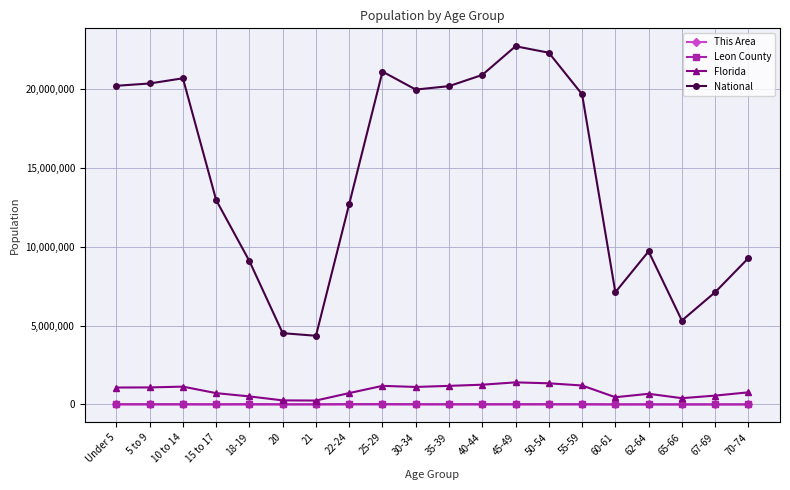

True or false: This Area has more than 1 interior local peaks.

True